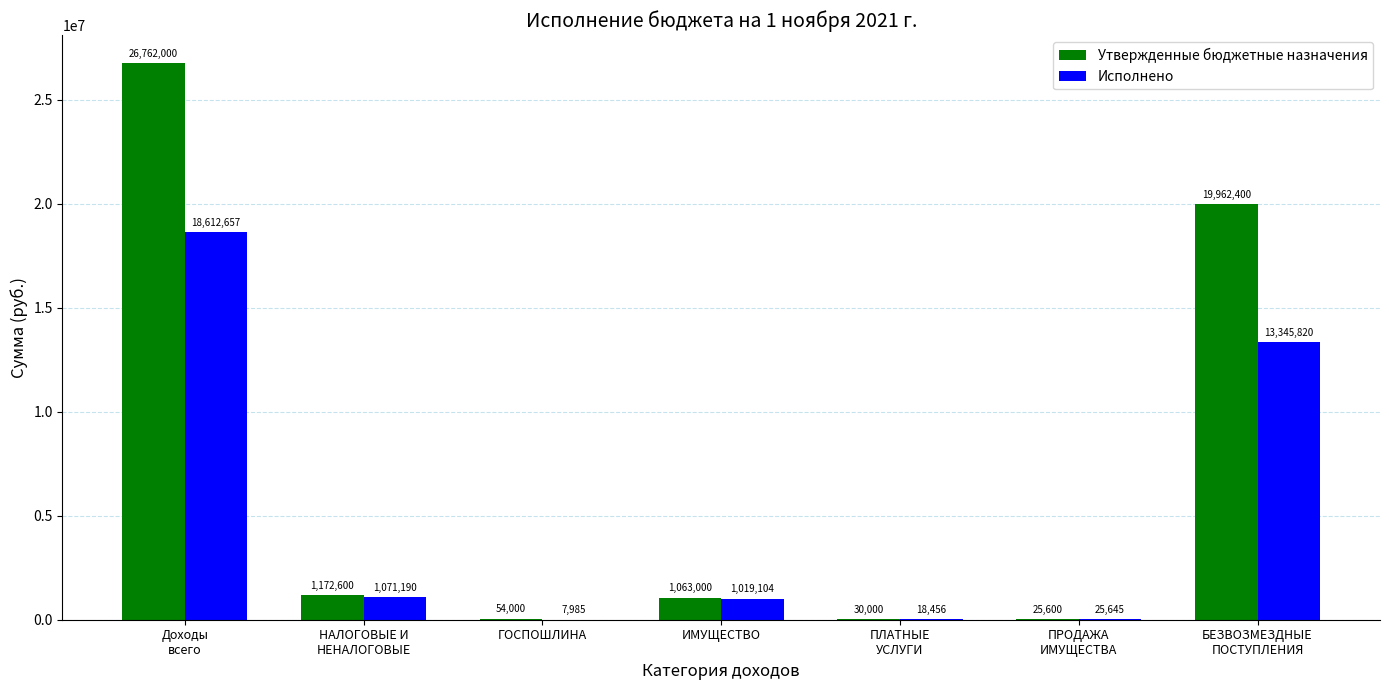

Between ГОСПОШЛИНА and ИМУЩЕСТВО, which series saw the biggest shift?

Исполнено